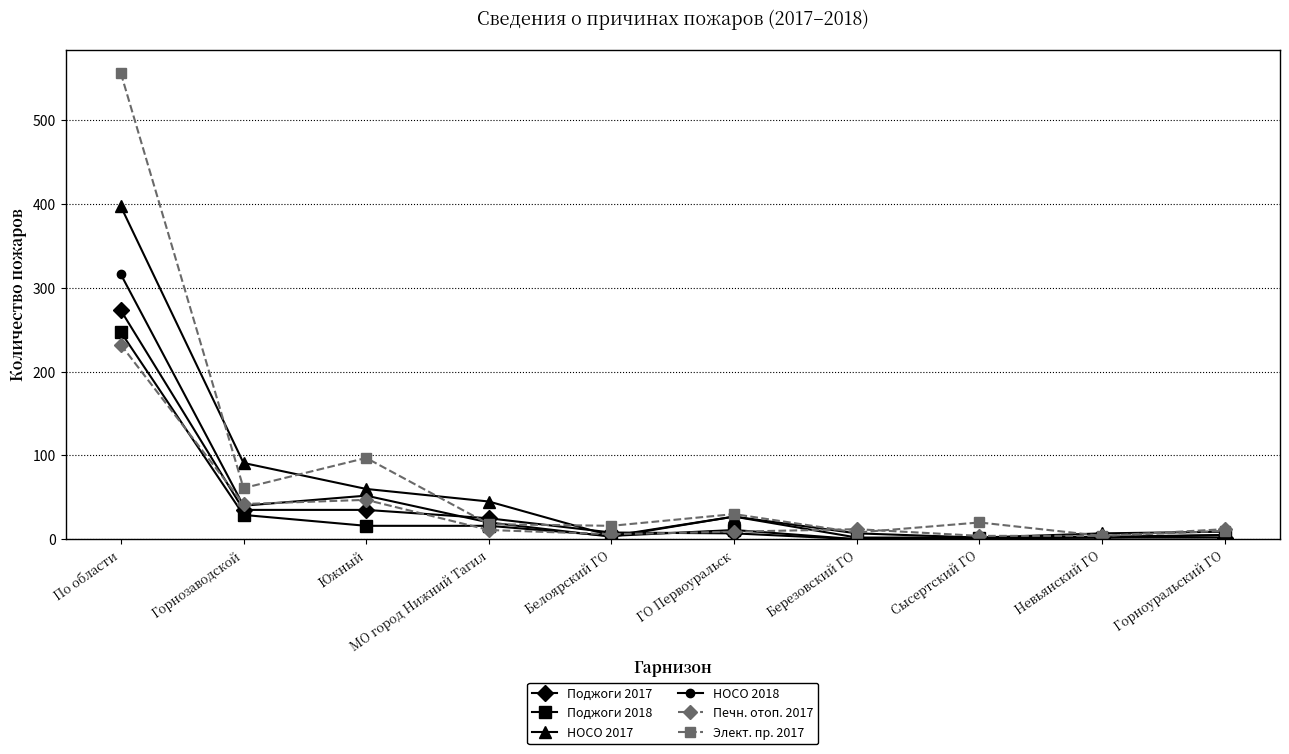

True or false: НОСО 2018 has more than 1 interior local peaks.

True